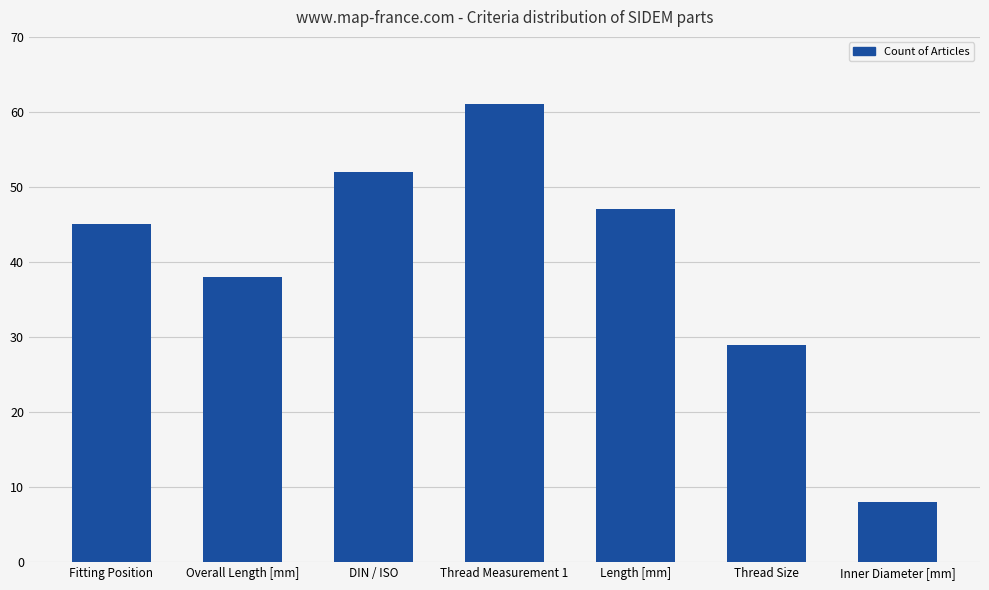

Which category has the lowest value across all series?

Inner Diameter [mm]